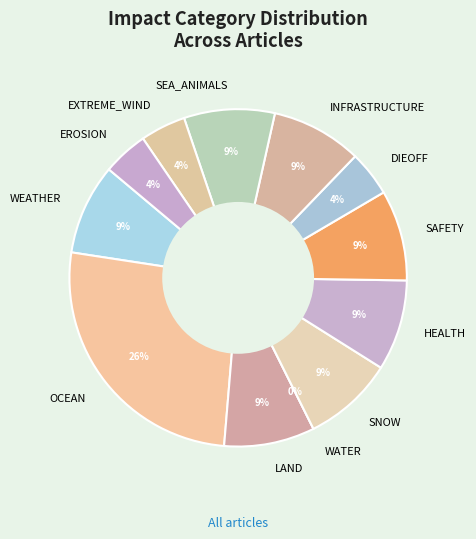

Which slice is the smallest?

WATER